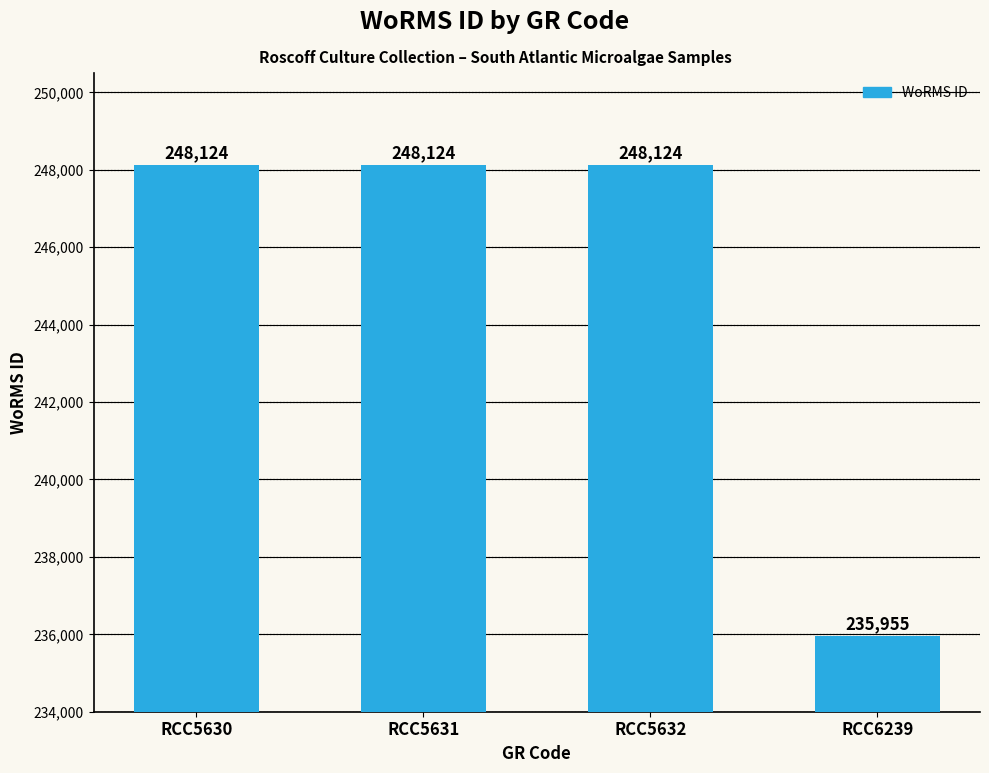

What is the average value?

245082